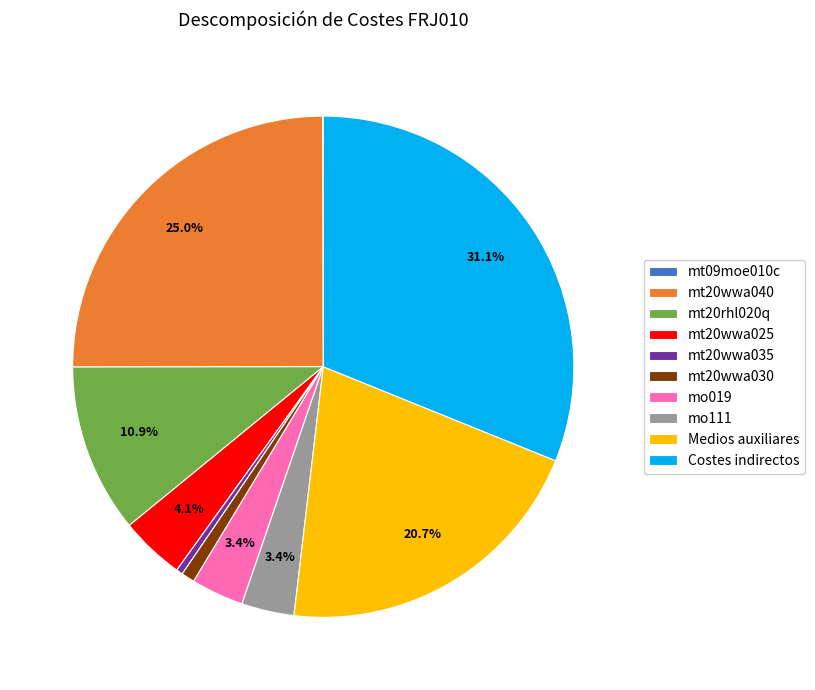

What is the largest slice in the pie chart?

Costes indirectos